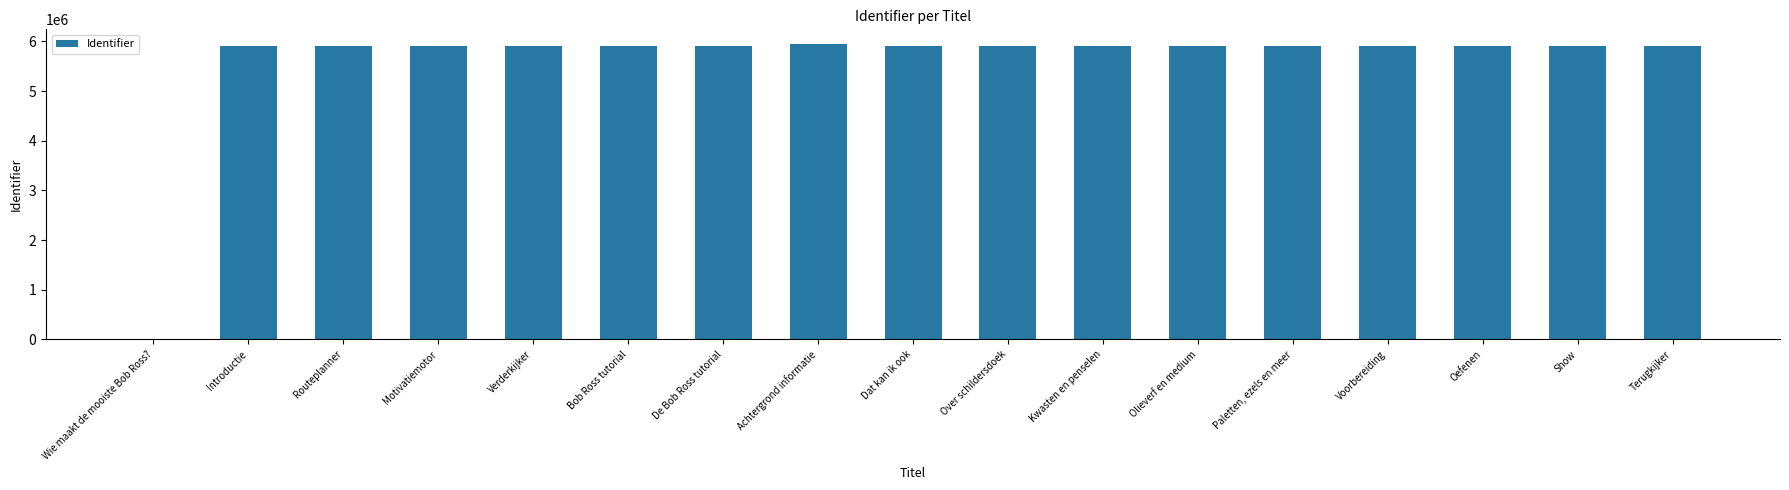

Are the bars grouped side by side (vs. stacked)?

No